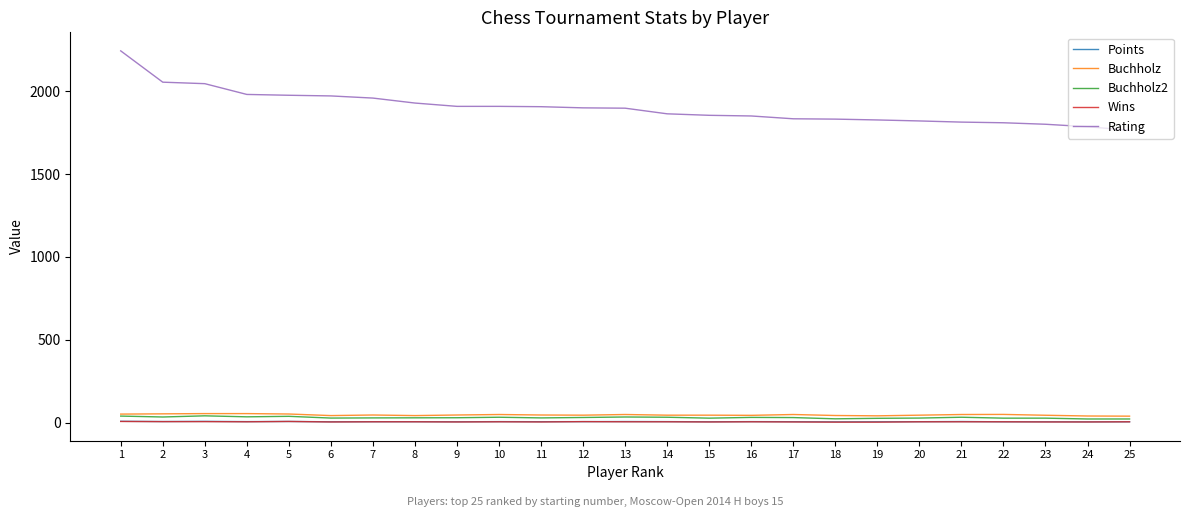

True or false: Rating and Buchholz cross at least once.

False